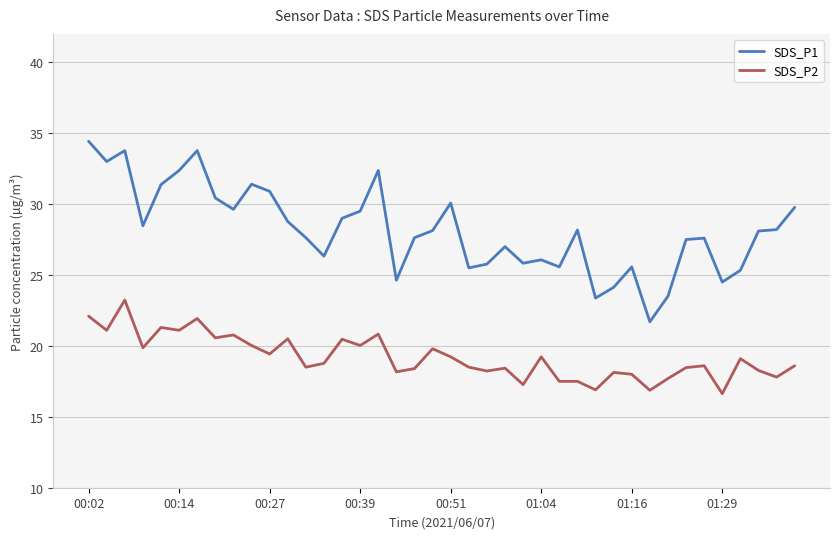

True or false: SDS_P2 and SDS_P1 cross at least once.

False